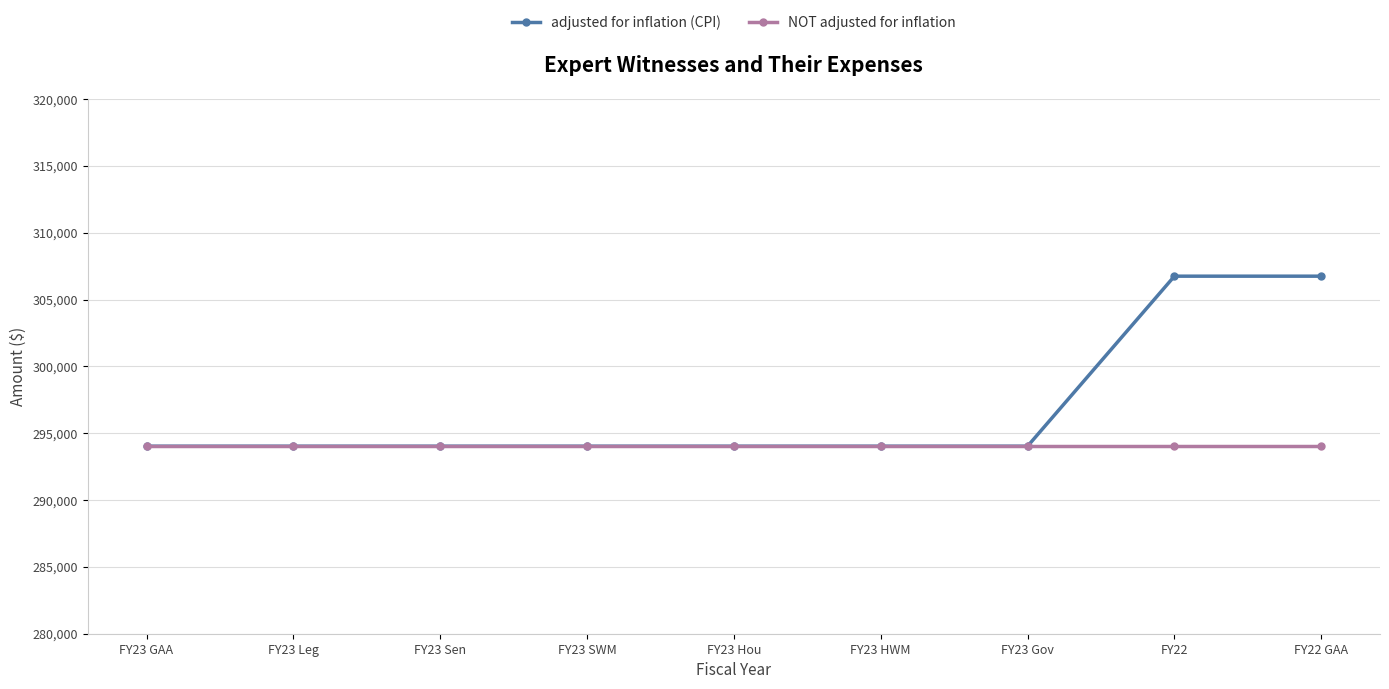

Reading left to right, what are all the values shown in this chart?

adjusted for inflation (CPI): 294030	294030	294030	294030	294030	294030	294030	306750	306750
NOT adjusted for inflation: 294030	294030	294030	294030	294030	294030	294030	294030	294030